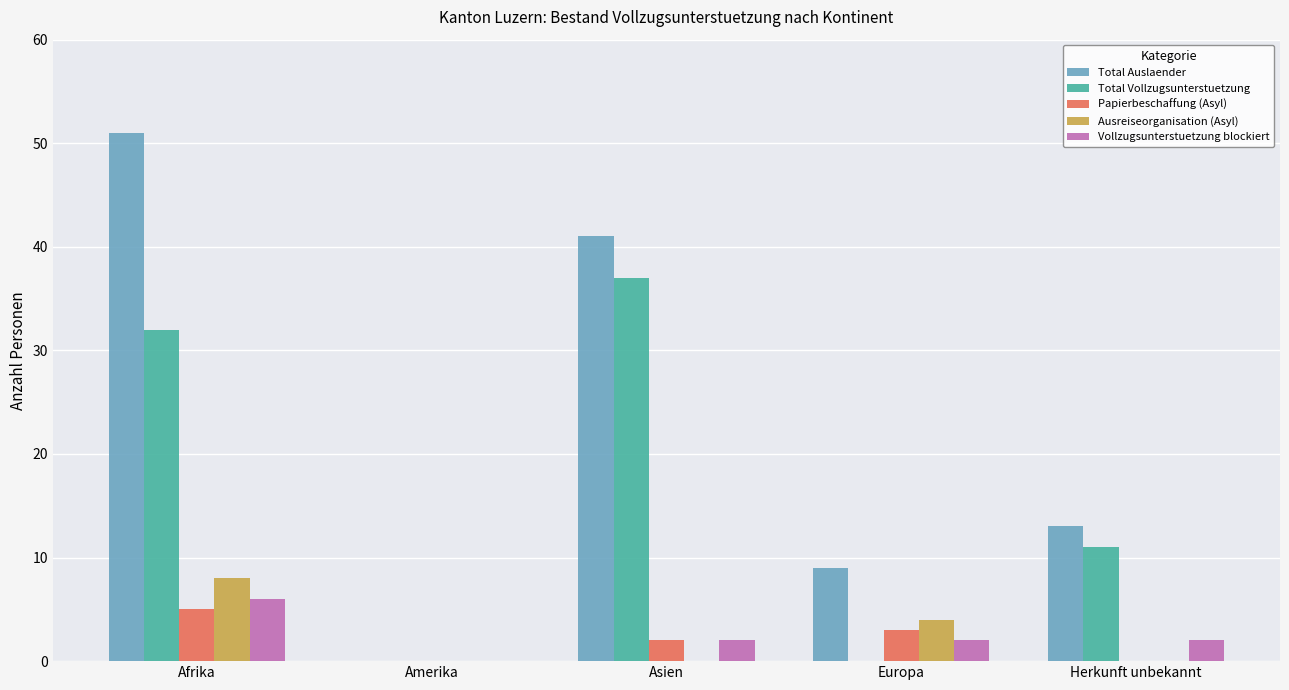

What value does the Vollzugsunterstuetzung blockiert series have at Europa?

2